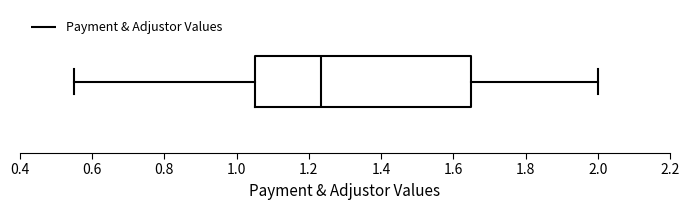

Where is the left edge of the box on the x-axis? The values are not printed on the chart, so give them approximately, as read against the axis.

1.06